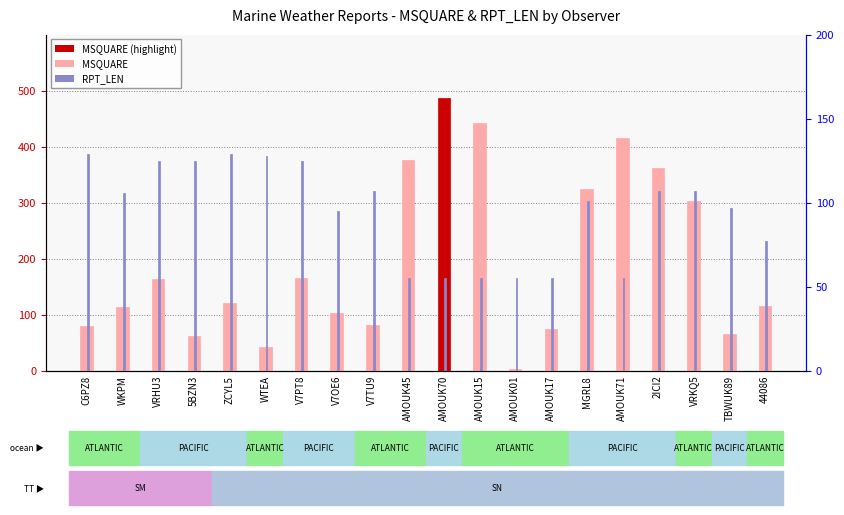

List the labels in order of RPT_LEN value, smallest first.

AMOUK45, AMOUK70, AMOUK15, AMOUK01, AMOUK17, AMOUK71, 44086, V7OE6, TBWUK89, MGRL8, WKPM, V7TU9, 2ICI2, VRKQ5, VRHU3, 5BZN3, V7PT8, WTEA, C6PZ8, ZCYL5